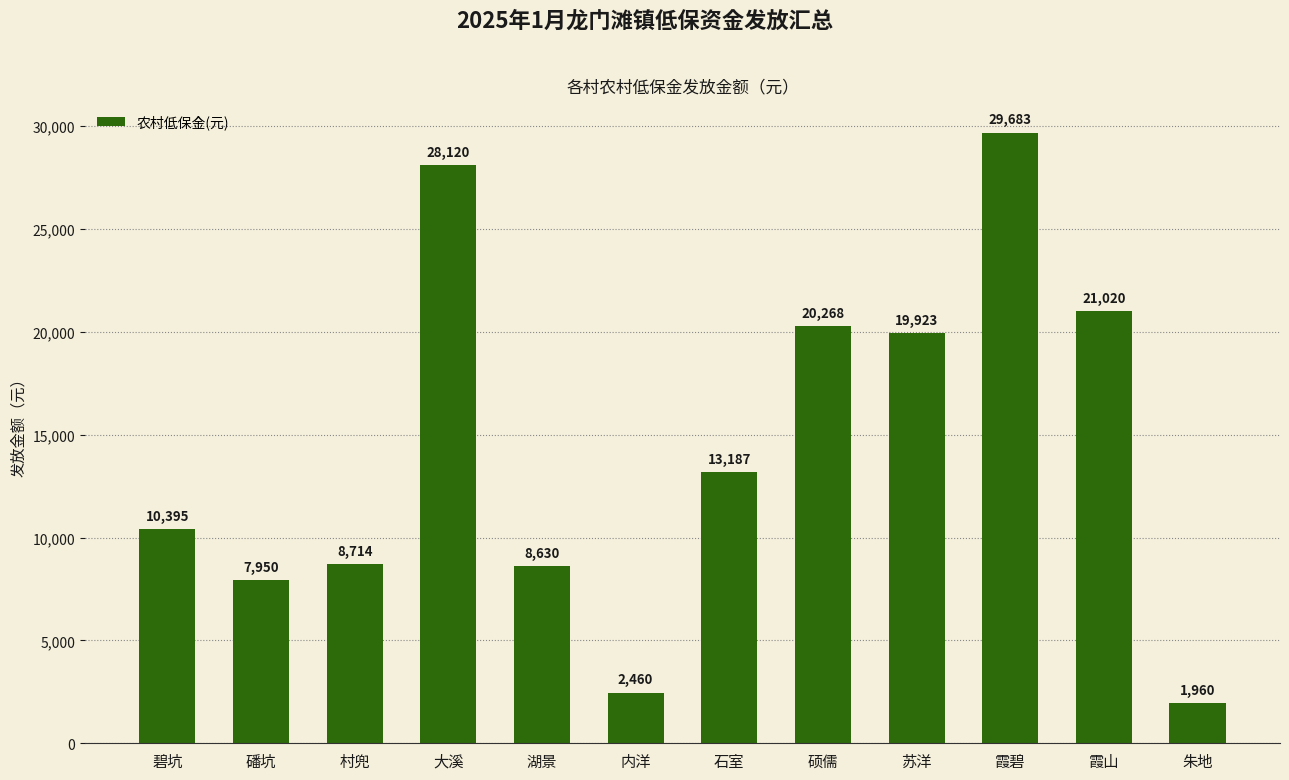

How many series are shown in this chart?

1